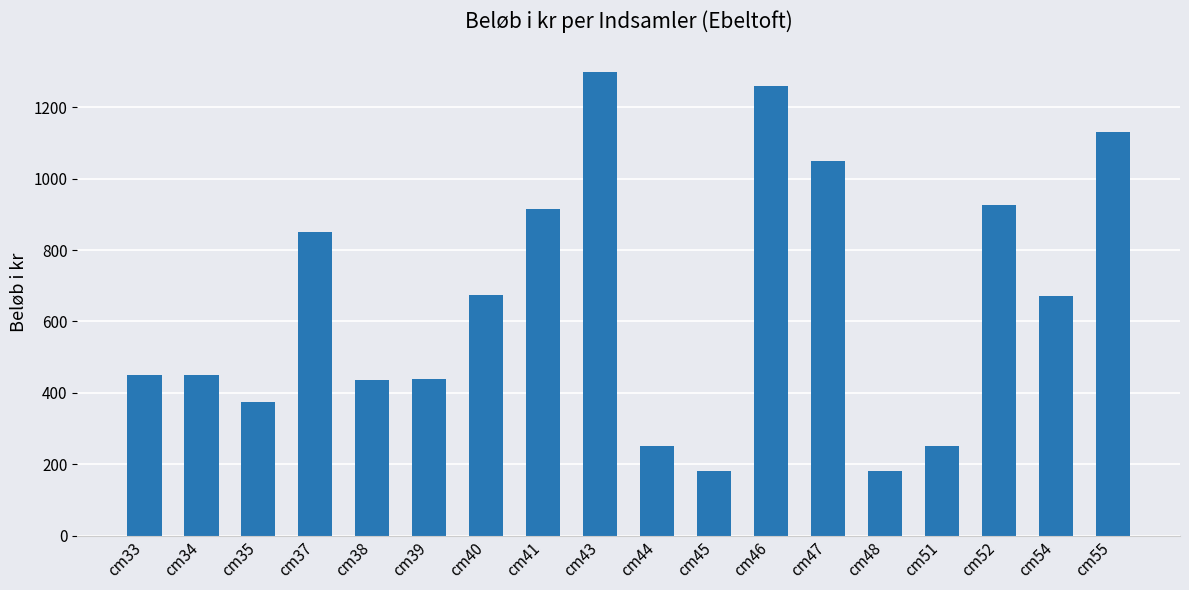

The value at cm47 is 393. True or false?

False